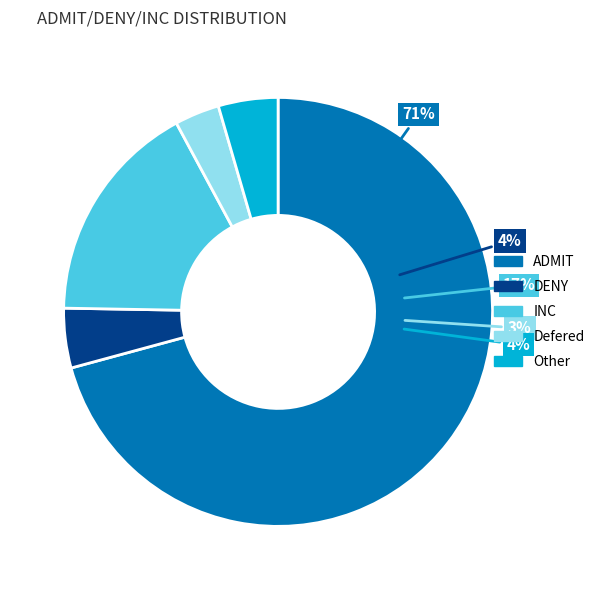

What percentage is the Defered slice, to the nearest percent?

3%